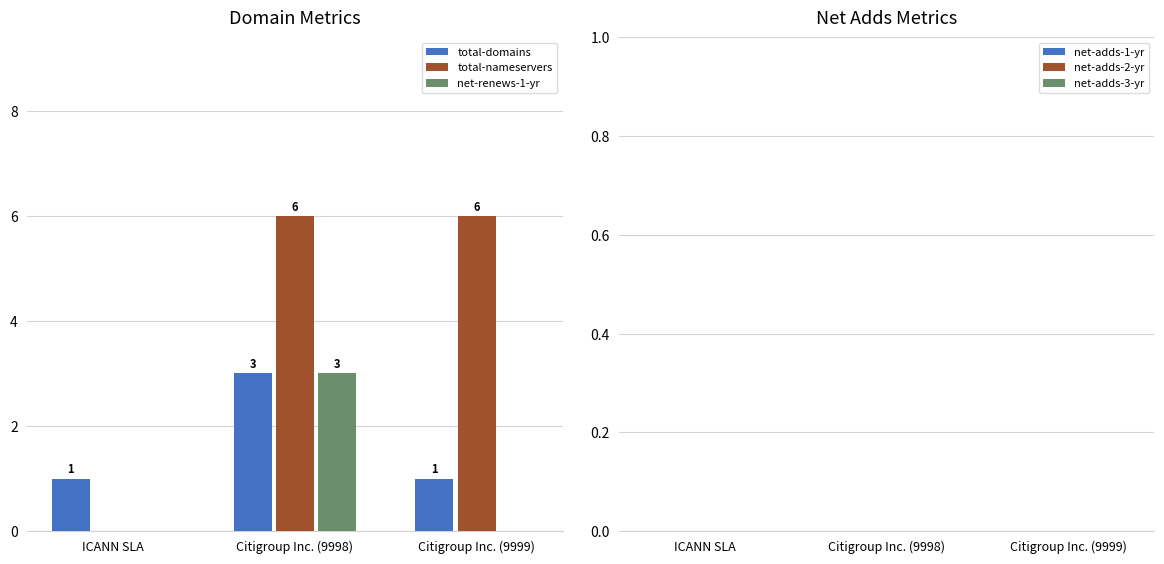

Which series changed the most between ICANN SLA and Citigroup Inc. (9999)?

total-nameservers